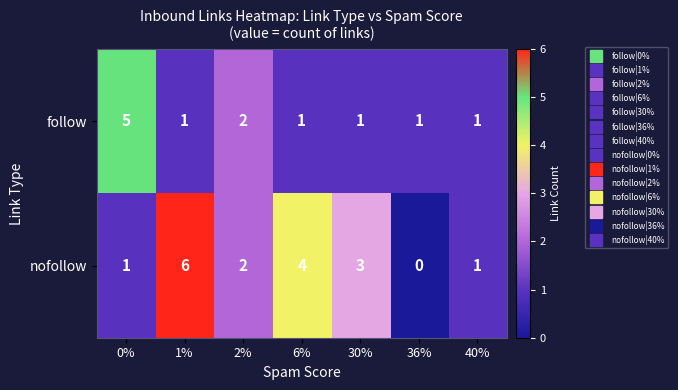

Which series changed the most between 1% and 36%?

nofollow